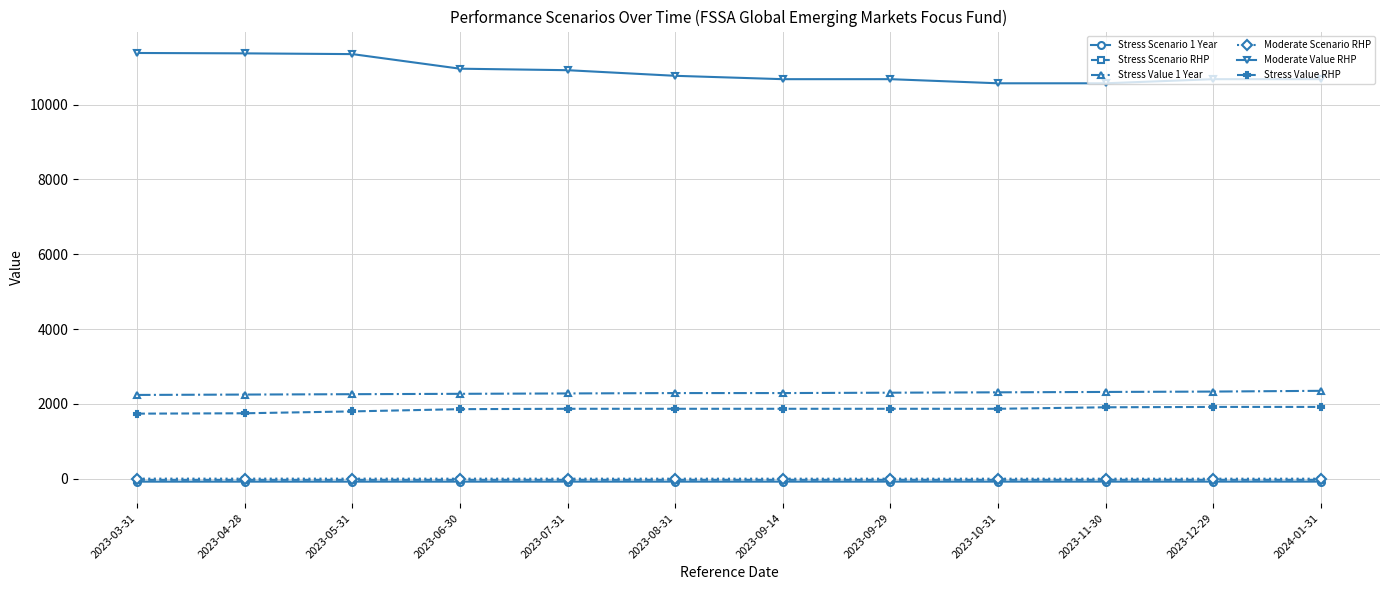

What is the label of the 11th point from the right?

2023-04-28